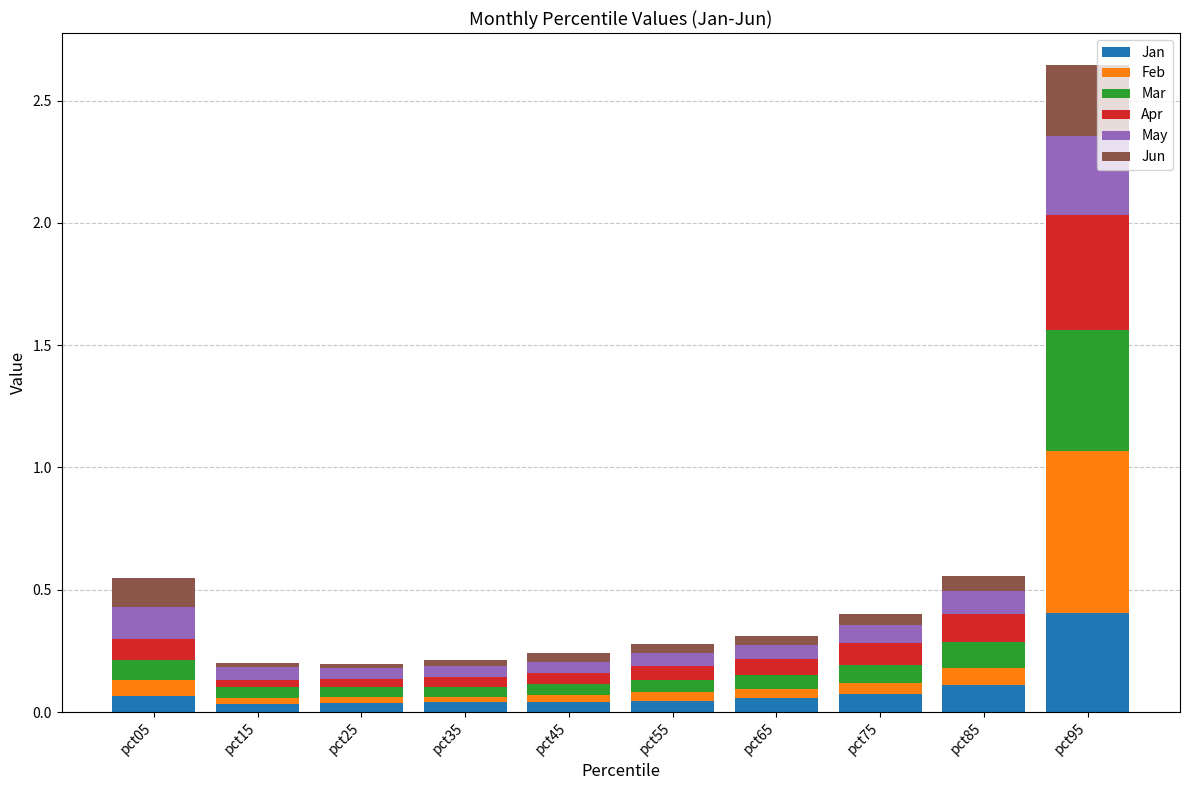

What is the difference between the maximum and second lowest values in the Jan series?

0.4